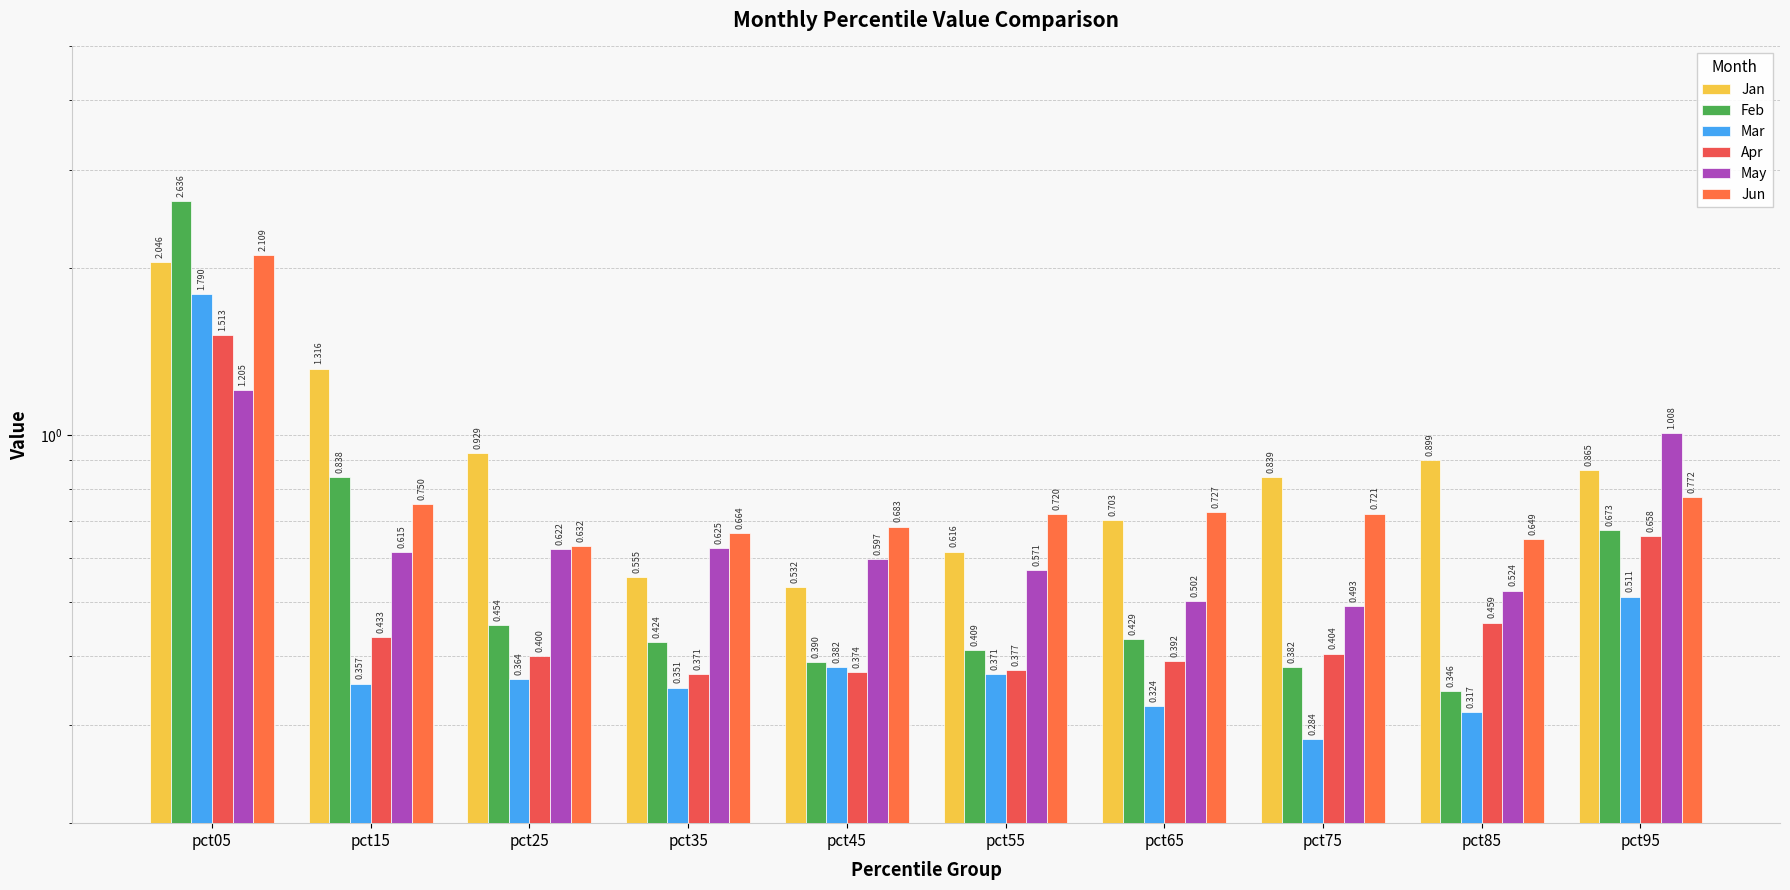

Reading left to right, list all the values displayed in this chart.

Jan: 2.0	1.3	0.9	0.6	0.5	0.6	0.7	0.8	0.9	0.9
Feb: 2.6	0.8	0.5	0.4	0.4	0.4	0.4	0.4	0.3	0.7
Mar: 1.8	0.4	0.4	0.4	0.4	0.4	0.3	0.3	0.3	0.5
Apr: 1.5	0.4	0.4	0.4	0.4	0.4	0.4	0.4	0.5	0.7
May: 1.2	0.6	0.6	0.6	0.6	0.6	0.5	0.5	0.5	1.0
Jun: 2.1	0.8	0.6	0.7	0.7	0.7	0.7	0.7	0.6	0.8